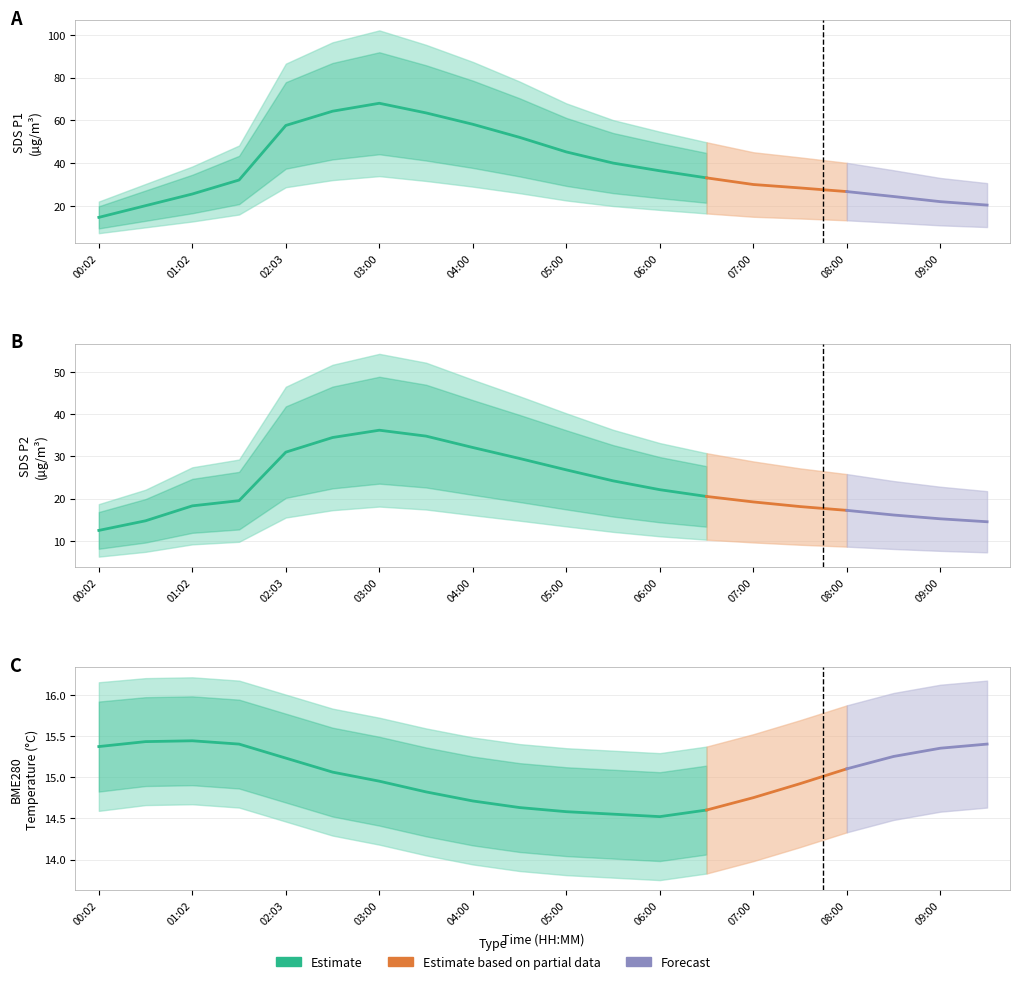

At which label does BME280_temperature first exceed 15?

00:02